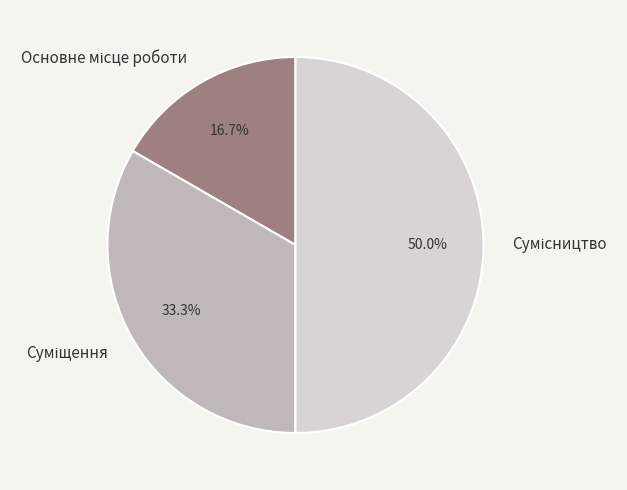

Count the number of slices in the pie.

3